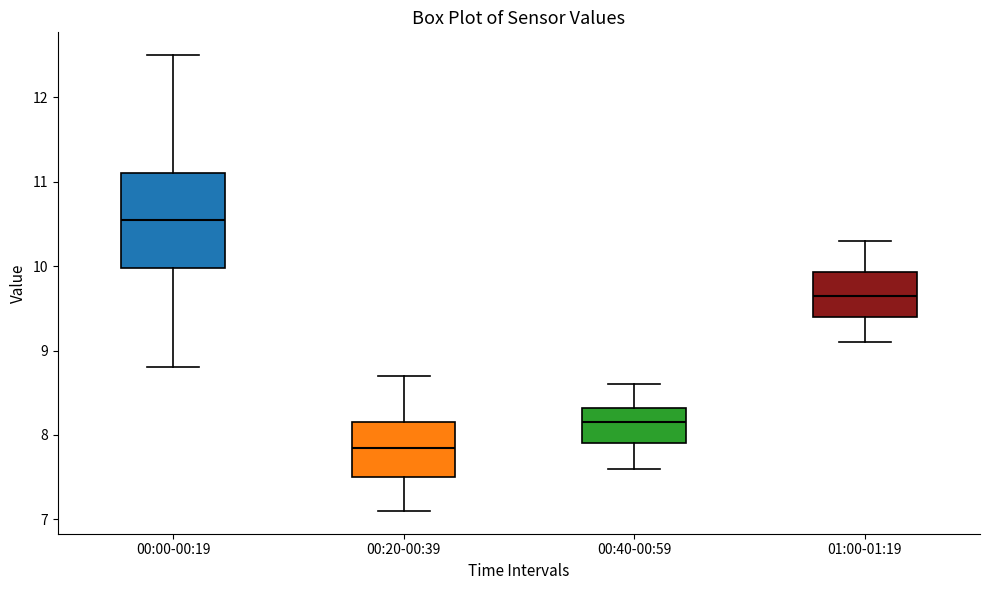

Where does the lower whisker of the box for 00:00-00:19 end on the y-axis? The values are not printed on the chart, so give them approximately, as read against the axis.

8.8